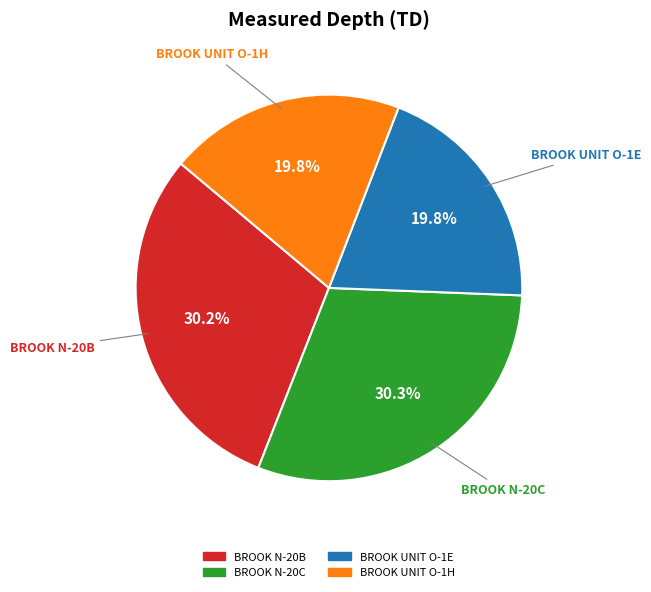

To the nearest percent, what percentage of the pie is BROOK N-20C?

30%